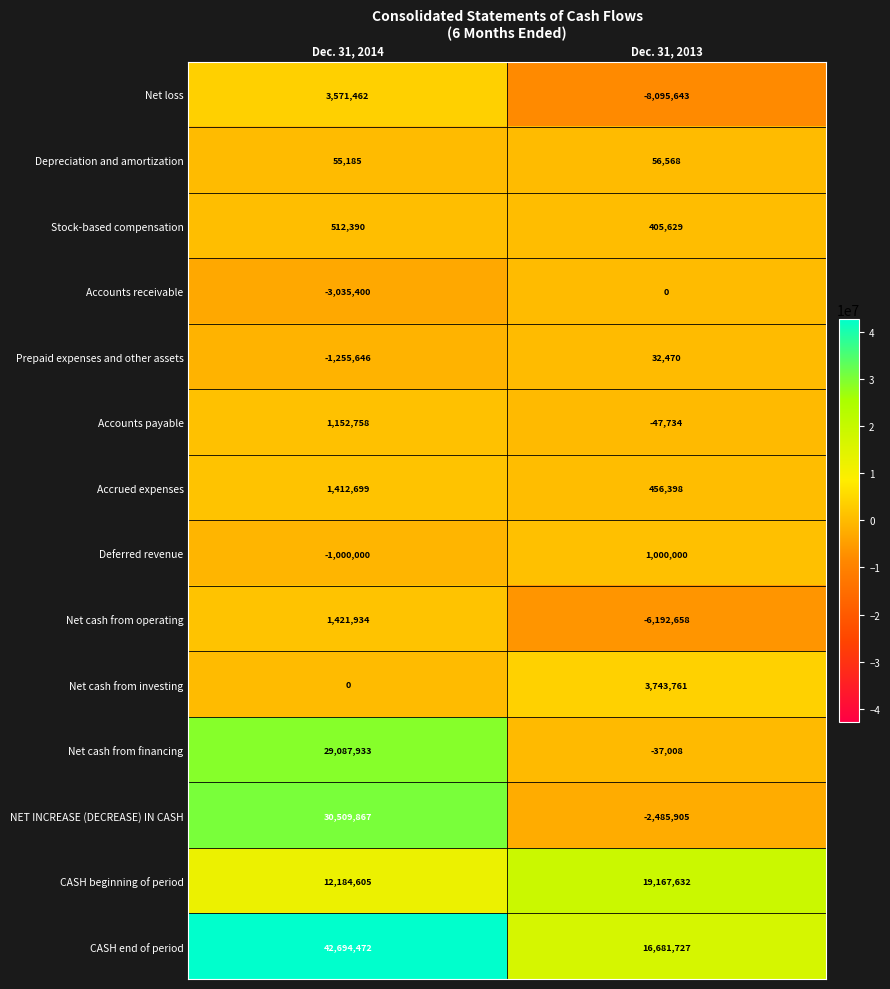

What is the spread (max minus min) of values at Dec. 31, 2013?

27263275